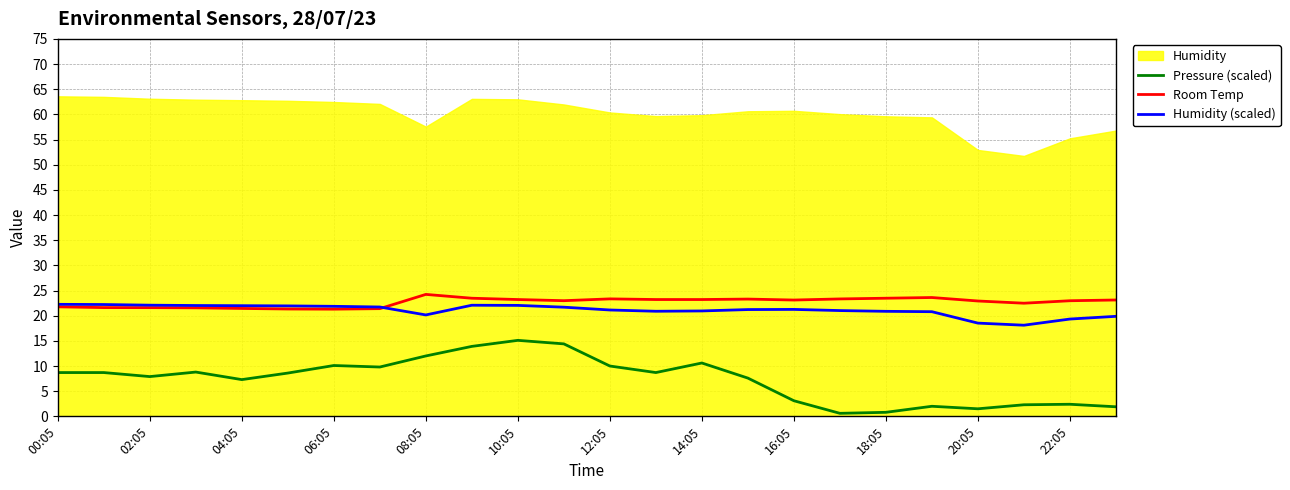

True or false: Humidity (scaled) and Pressure (scaled) cross at least once.

False